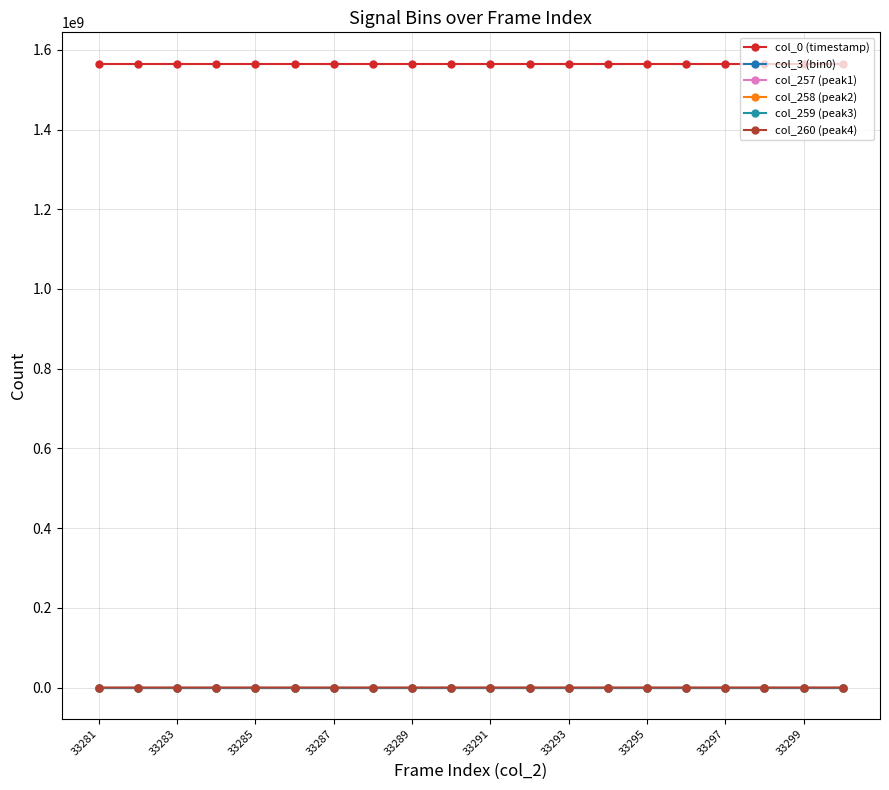

True or false: col_259 (peak3) and col_260 (peak4) intersect in this chart.

False